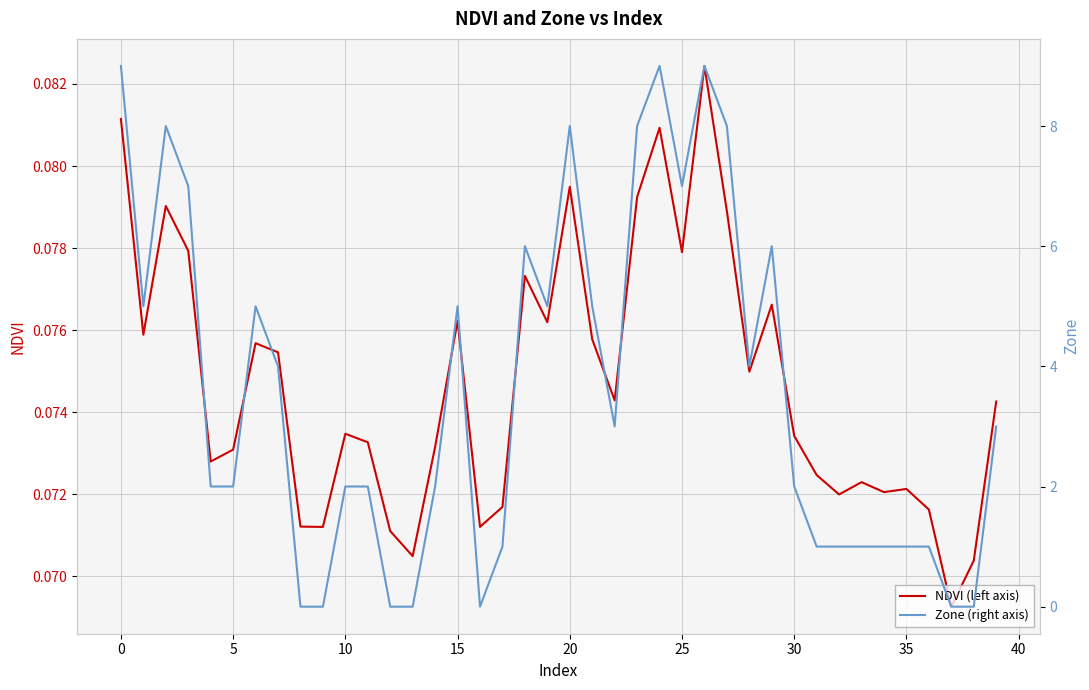

Between 12 and 14, which is larger?

14